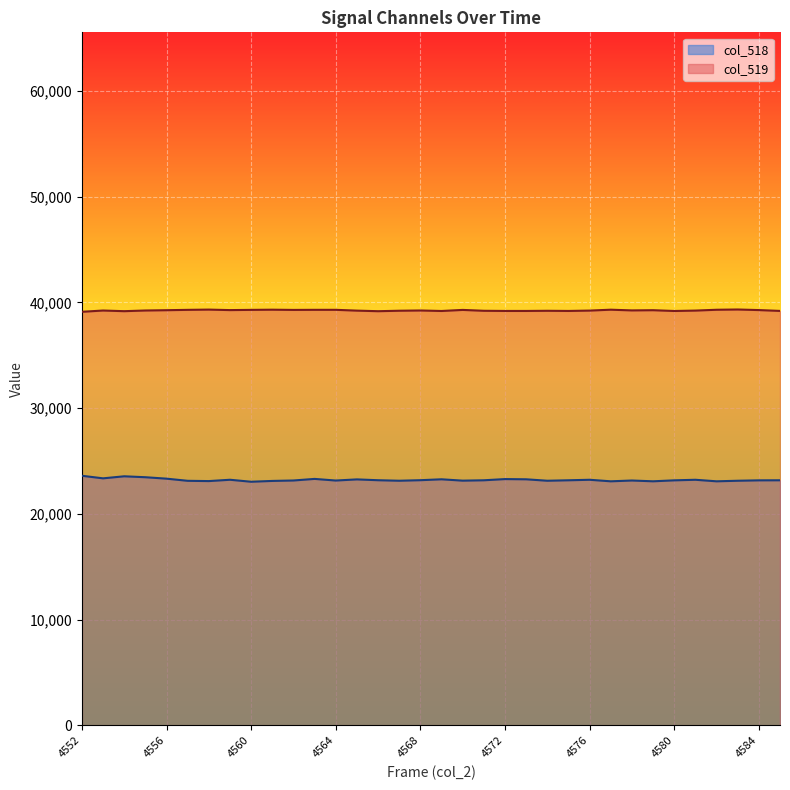

What are all the series names shown in the legend?

col_518, col_519